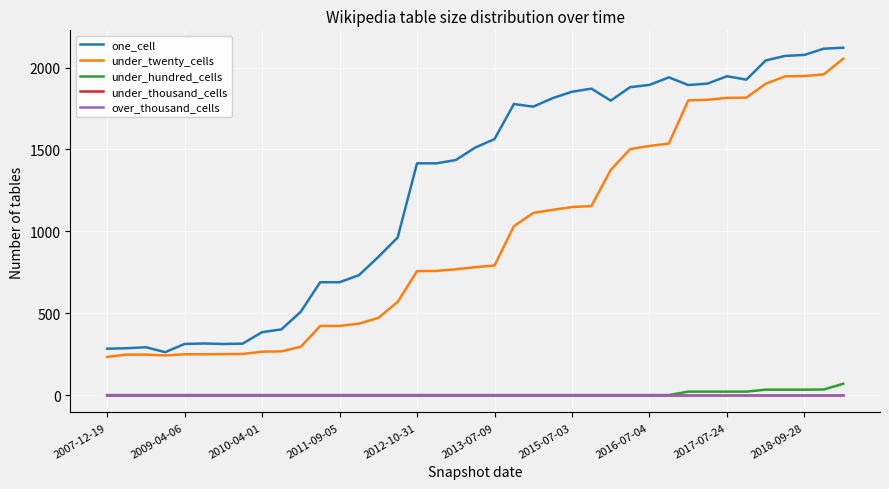

Does the chart display data point markers on the line(s)?

No